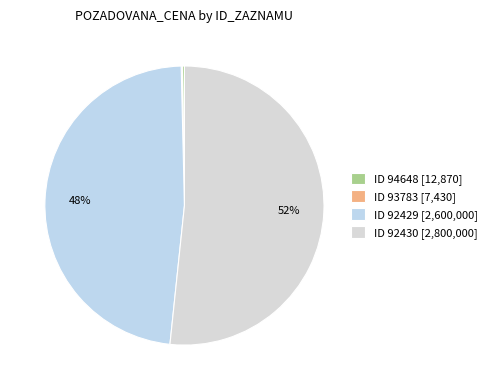

How many segments does this pie chart have?

4